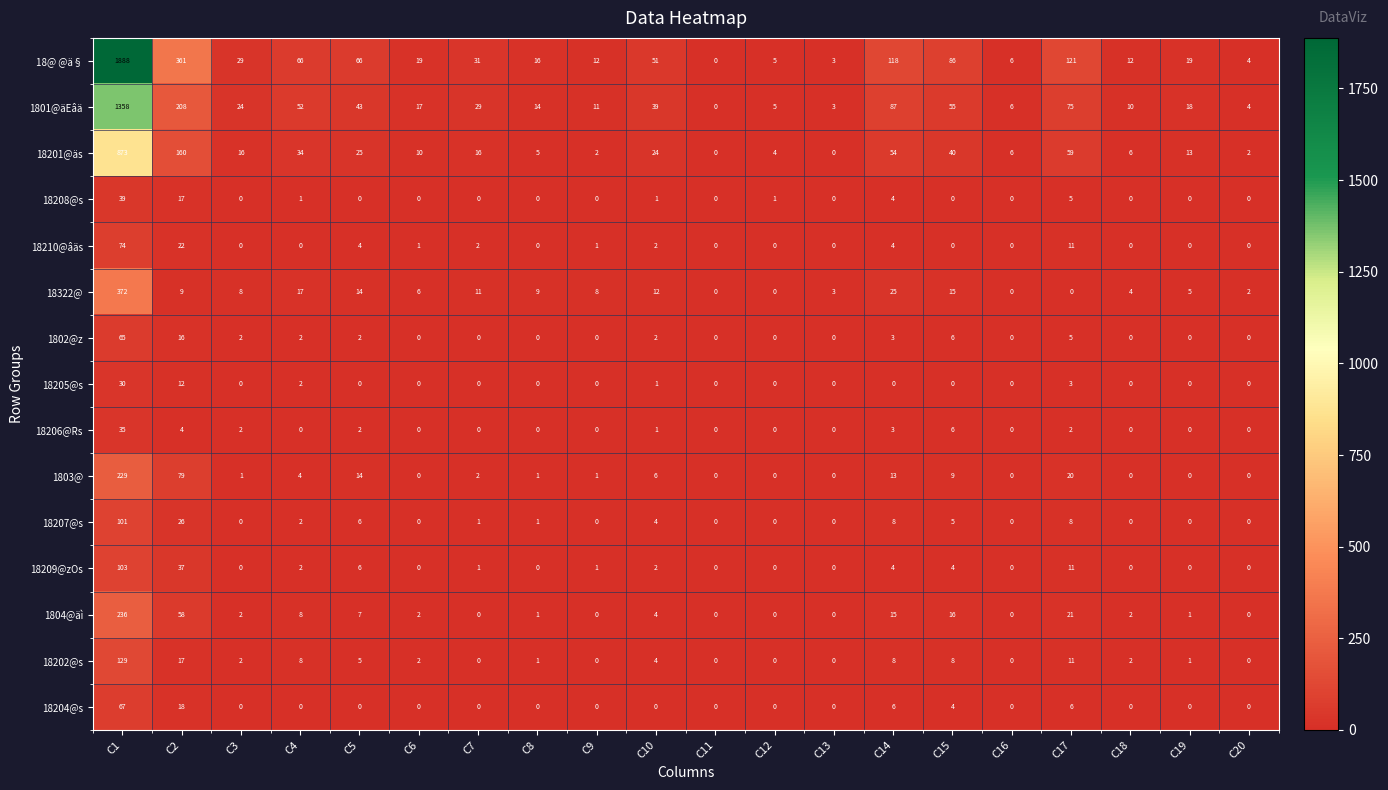

What is the total value across all series at C13?

9